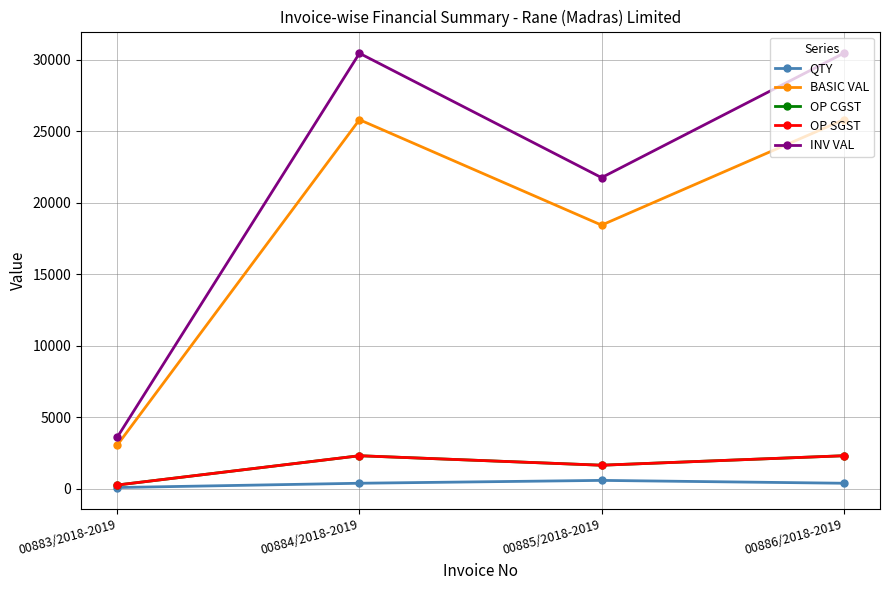

Reading left to right, list all the values displayed in this chart.

QTY: 00883/2018-2019=100.0	00884/2018-2019=400.0	00885/2018-2019=600.0	00886/2018-2019=400.0
BASIC VAL: 00883/2018-2019=3075.0	00884/2018-2019=25820.0	00885/2018-2019=18450.0	00886/2018-2019=25820.0
OP CGST: 00883/2018-2019=276.8	00884/2018-2019=2323.8	00885/2018-2019=1660.5	00886/2018-2019=2323.8
OP SGST: 00883/2018-2019=276.8	00884/2018-2019=2323.8	00885/2018-2019=1660.5	00886/2018-2019=2323.8
INV VAL: 00883/2018-2019=3628.5	00884/2018-2019=30467.6	00885/2018-2019=21771.0	00886/2018-2019=30467.6